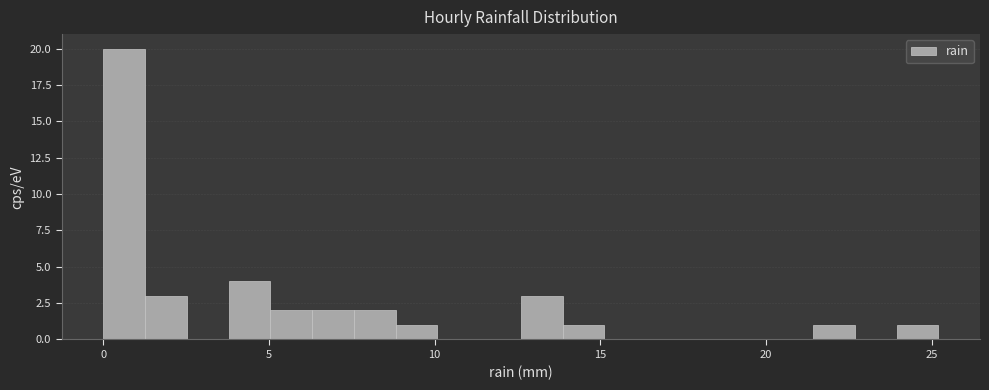

Around what value on the x-axis is the tallest bar? Give the approximate position of its centre, as read against the axis.

0.5